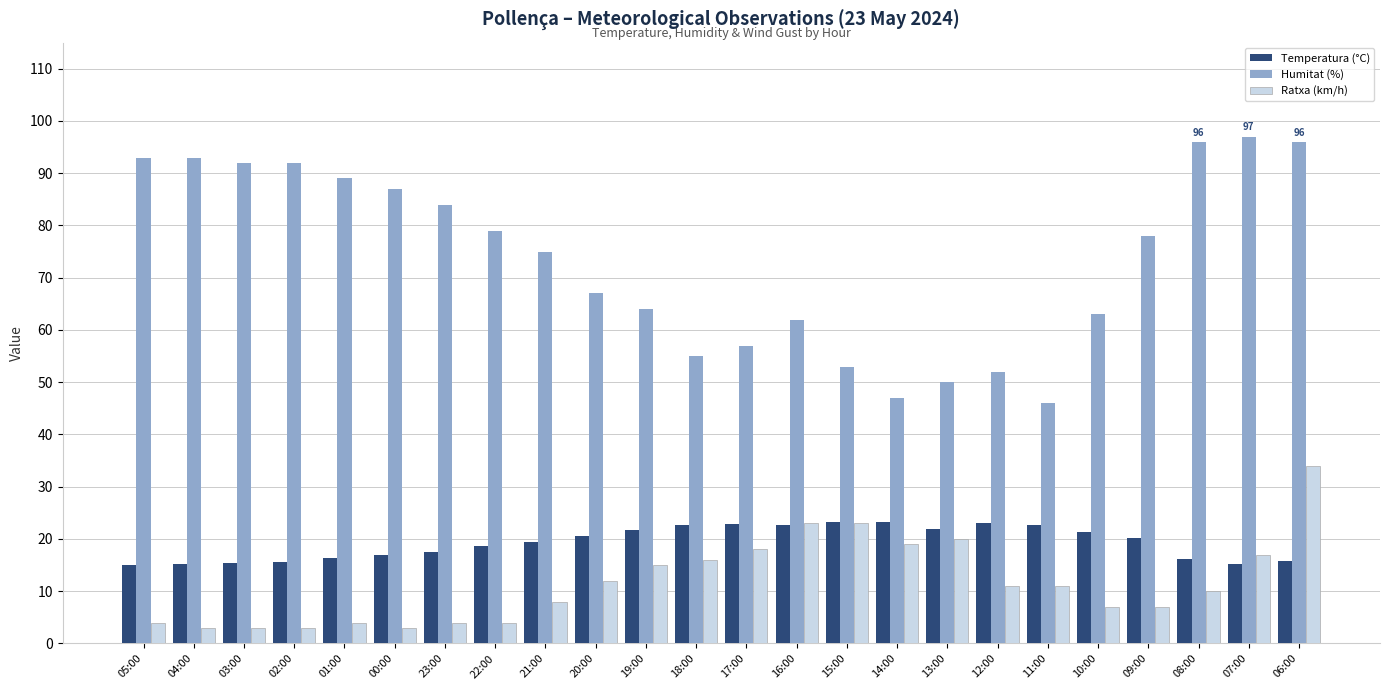

Is the value of Ratxa (km/h) at 07:00 greater than the value of Humitat (%) at 19:00?

No